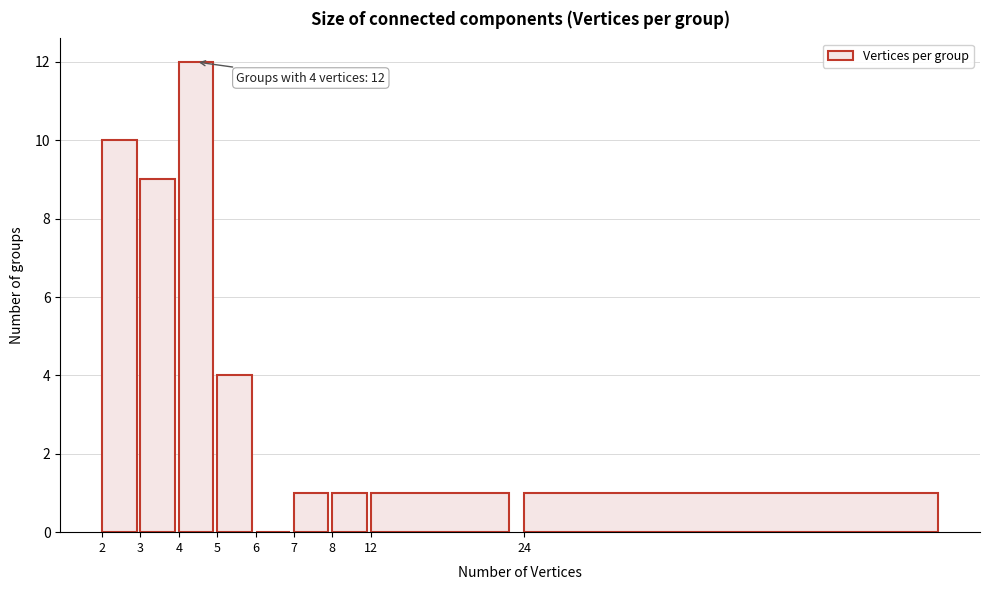

Reading right to left, what are all the values shown in this chart?

24=1	12=1	8=1	7=1	6=0	5=4	4=12	3=9	2=10